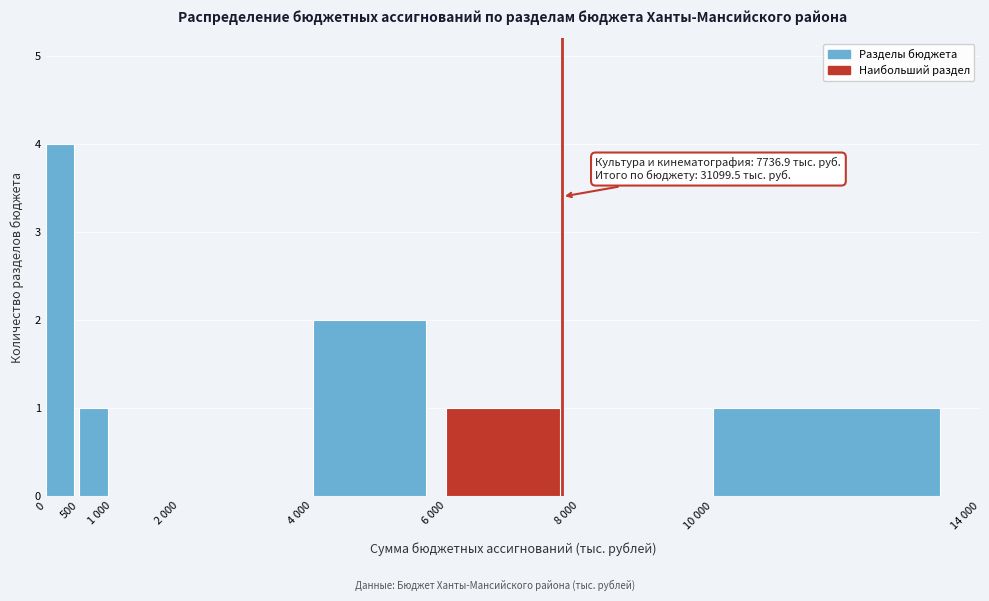

Reading right to left, extract all data points from this chart.

10 000=1	8 000=0	6 000=1	4 000=2	2 000=0	1 000=0	500=1	0=4